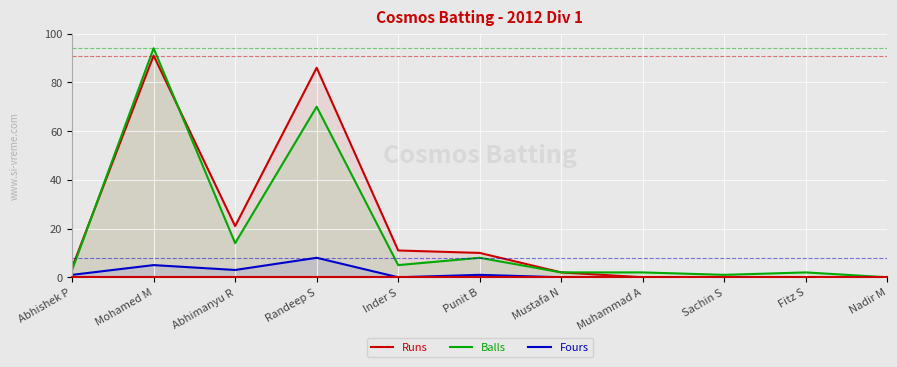

Reading left to right, extract all data points from this chart.

Runs: 4	91	21	86	11	10	2	0	0	0	0
Balls: 3	94	14	70	5	8	2	2	1	2	0
Fours: 1	5	3	8	0	1	0	0	0	0	0